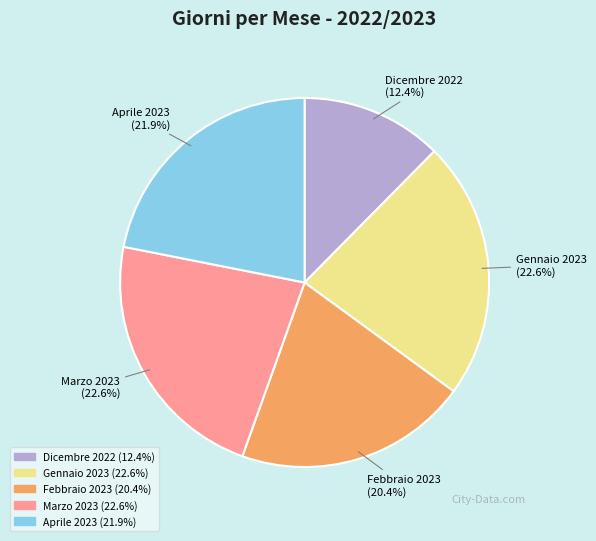

Which category has the smallest portion of the pie?

Dicembre 2022